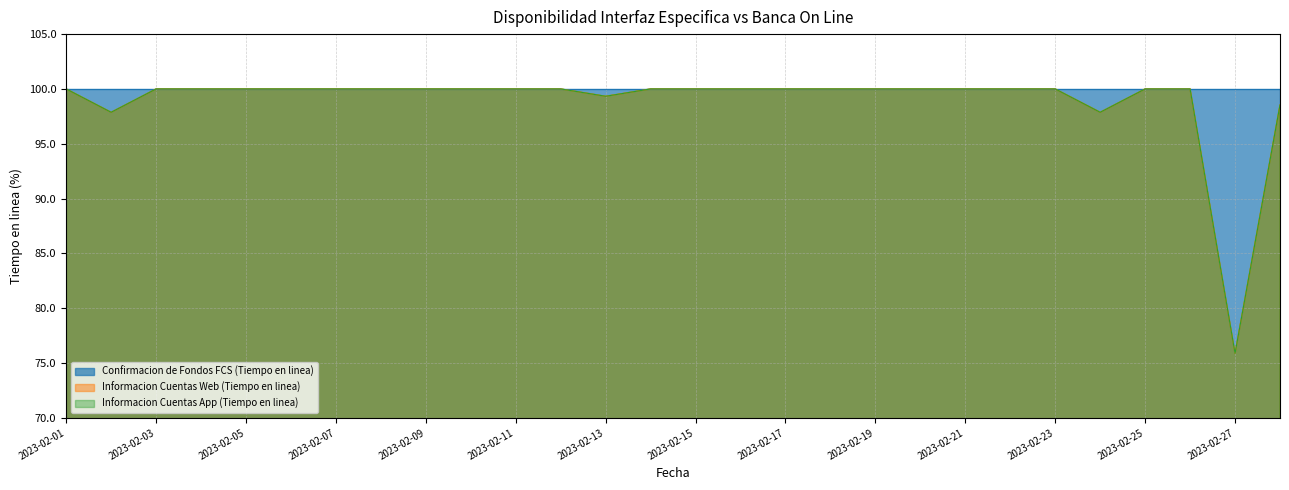

Is it true that Informacion Cuentas App (Tiempo en linea) equals 41.9 at 2023-02-07?

False